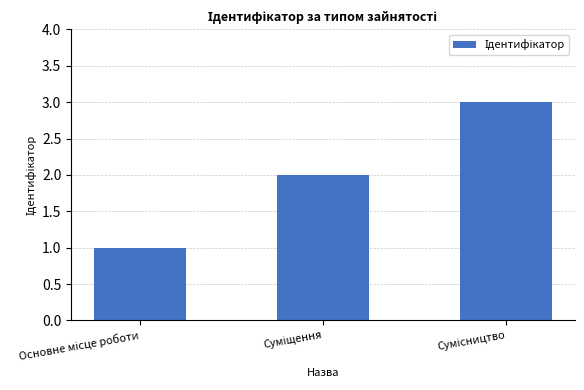

What is the sum of all values?

6